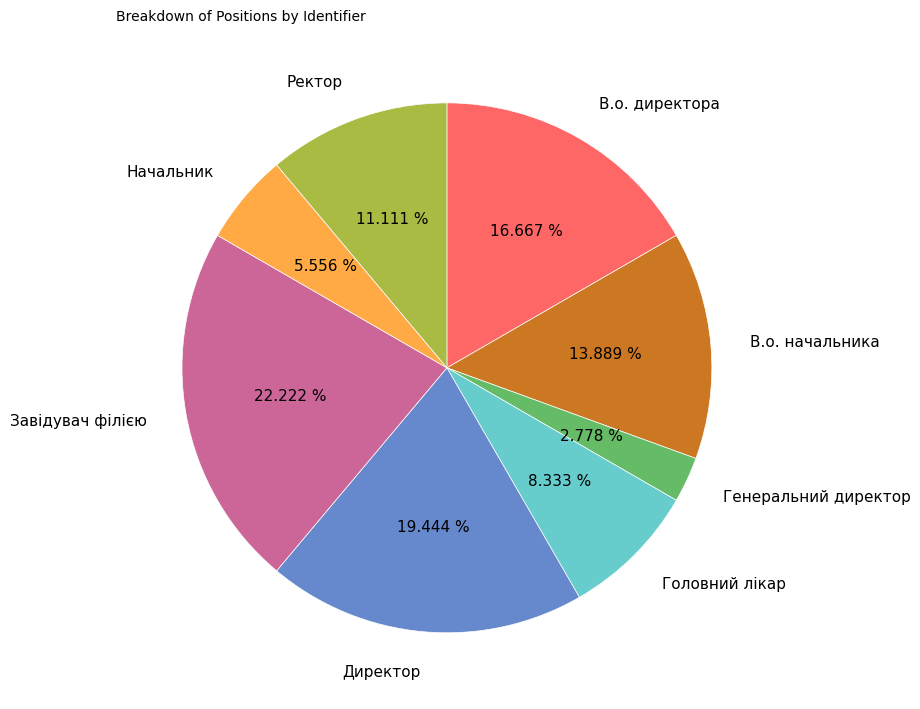

To the nearest percent, what portion does Генеральний директор represent?

3%